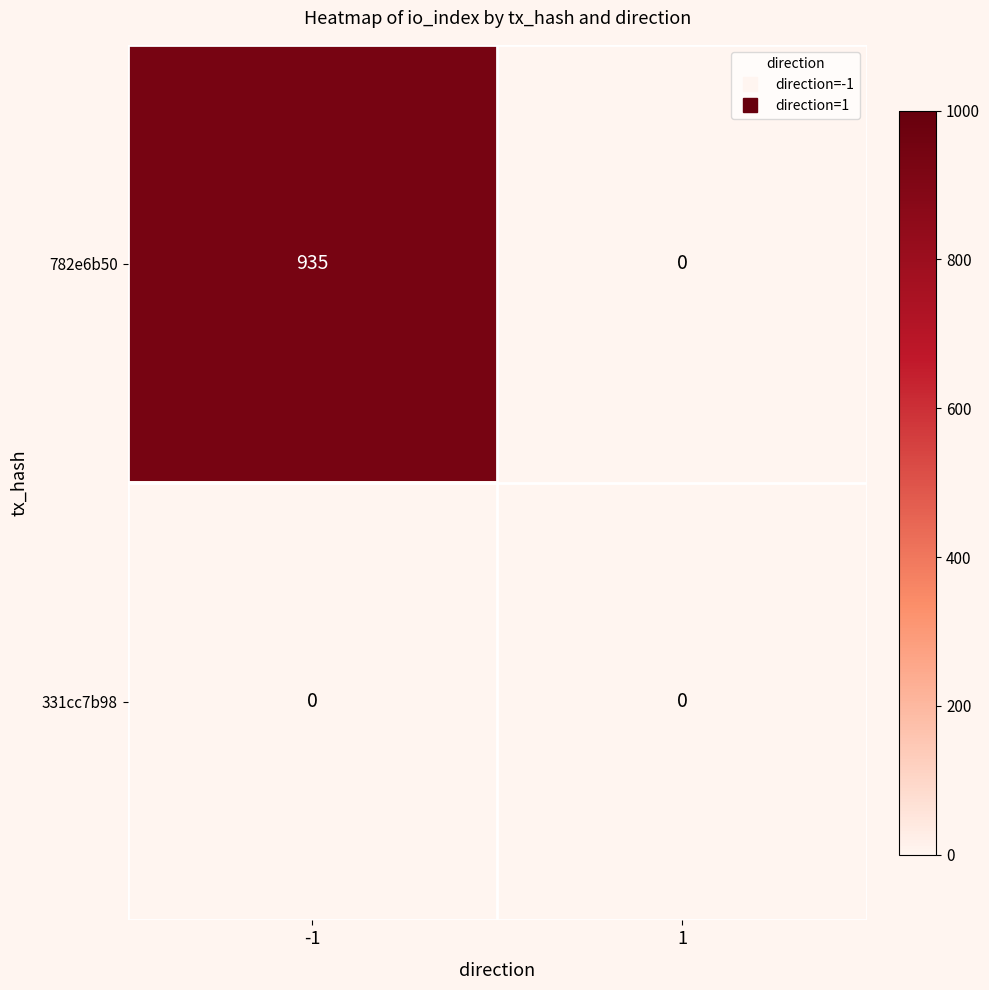

At which category is the sum across all series the highest?

-1